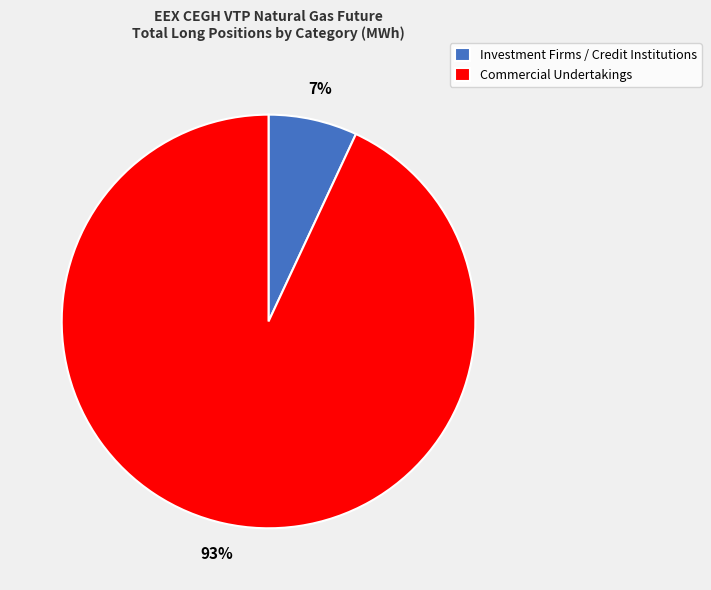

To the nearest percent, what percentage of the pie is Investment Firms / Credit Institutions?

7%